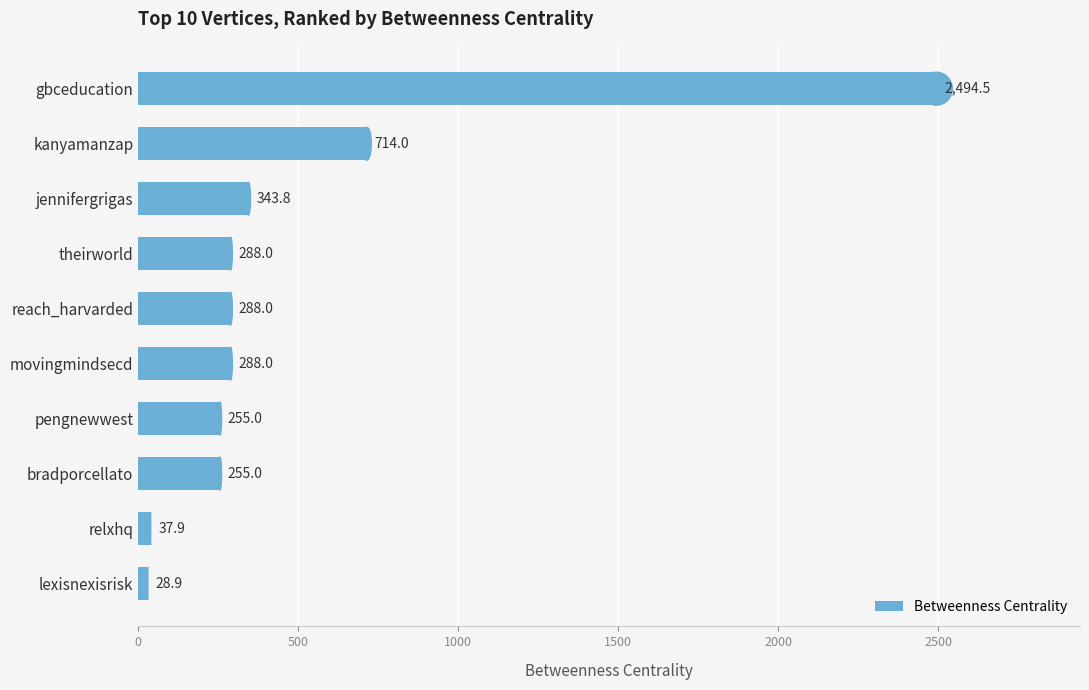

Approximately how many times larger is the value at kanyamanzap compared to reach_harvarded?

2.5